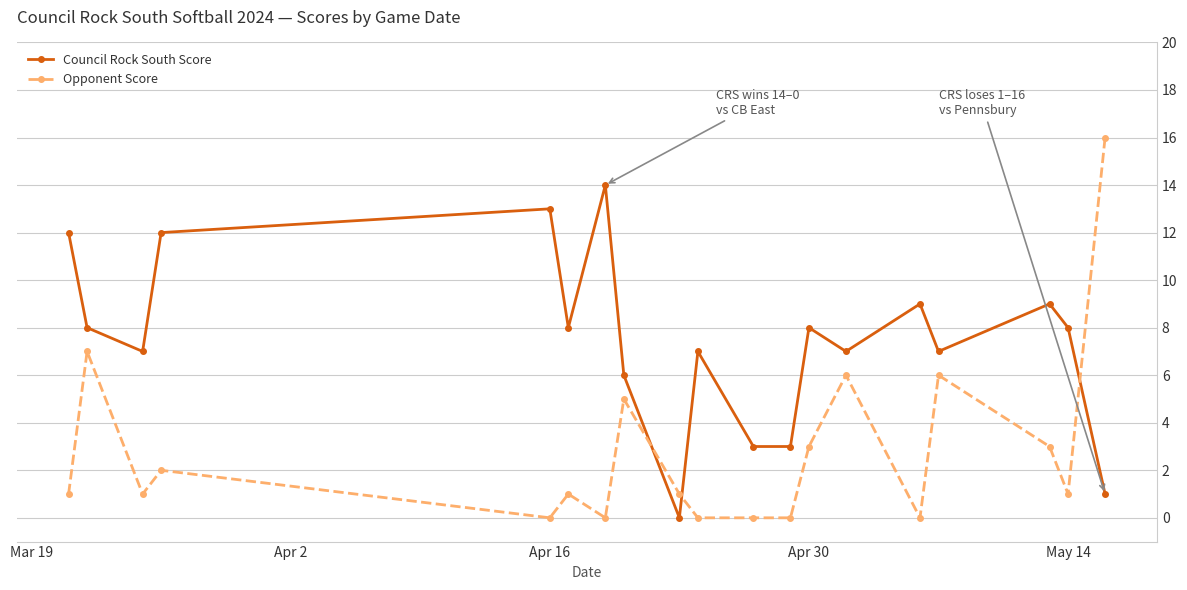

How many distinct data groups are displayed?

2